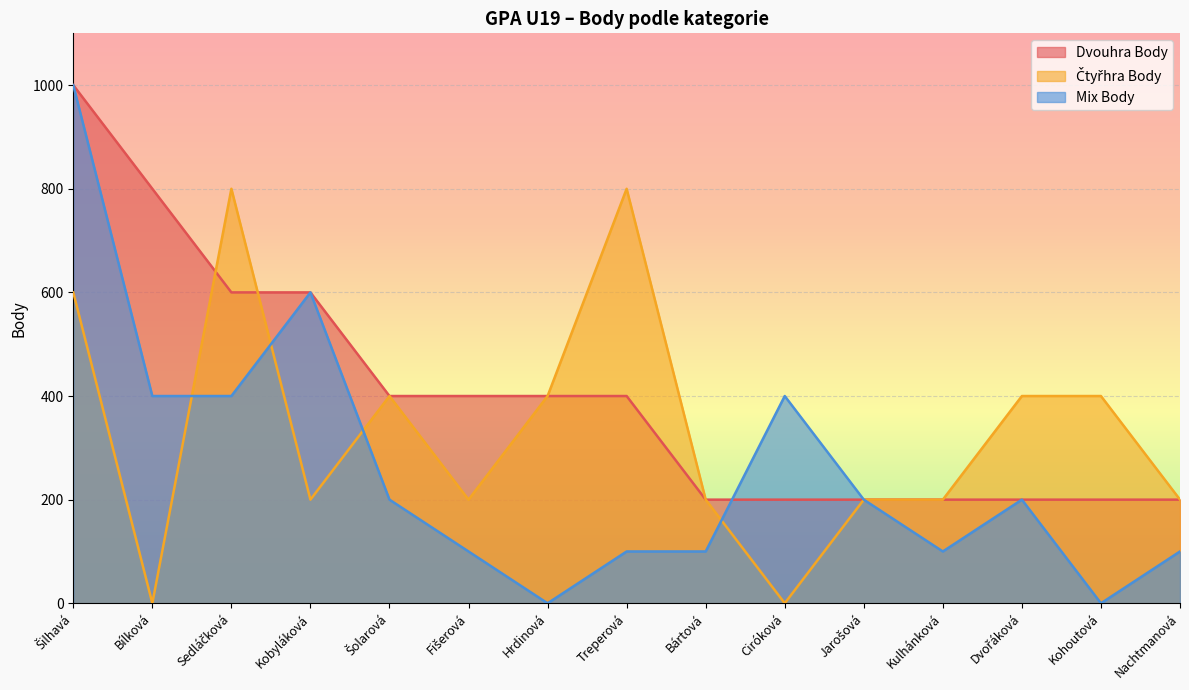

Reading right to left, transcribe all the data shown in this chart.

Dvouhra Body: Nachtmanová=200	Kohoutová=200	Dvořáková=200	Kulhánková=200	Jarošová=200	Ciróková=200	Bártová=200	Treperová=400	Hrdinová=400	Fišerová=400	Šolarová=400	Kobyláková=600	Sedláčková=600	Bílková=800	Šilhavá=1000
Čtyřhra Body: Nachtmanová=200	Kohoutová=400	Dvořáková=400	Kulhánková=200	Jarošová=200	Ciróková=0	Bártová=200	Treperová=800	Hrdinová=400	Fišerová=200	Šolarová=400	Kobyláková=200	Sedláčková=800	Bílková=0	Šilhavá=600
Mix Body: Nachtmanová=100	Kohoutová=0	Dvořáková=200	Kulhánková=100	Jarošová=200	Ciróková=400	Bártová=100	Treperová=100	Hrdinová=0	Fišerová=100	Šolarová=200	Kobyláková=600	Sedláčková=400	Bílková=400	Šilhavá=1000